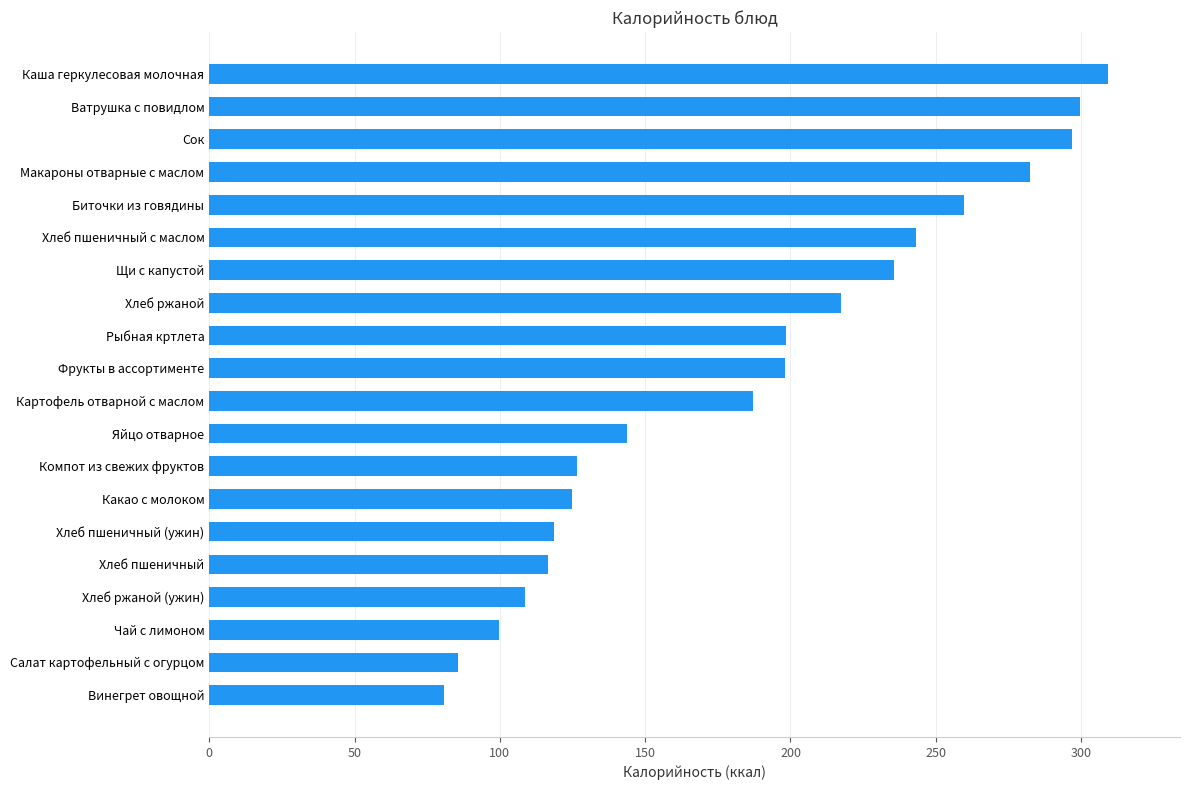

Which label corresponds to the largest value in the chart?

Каша геркулесовая молочная